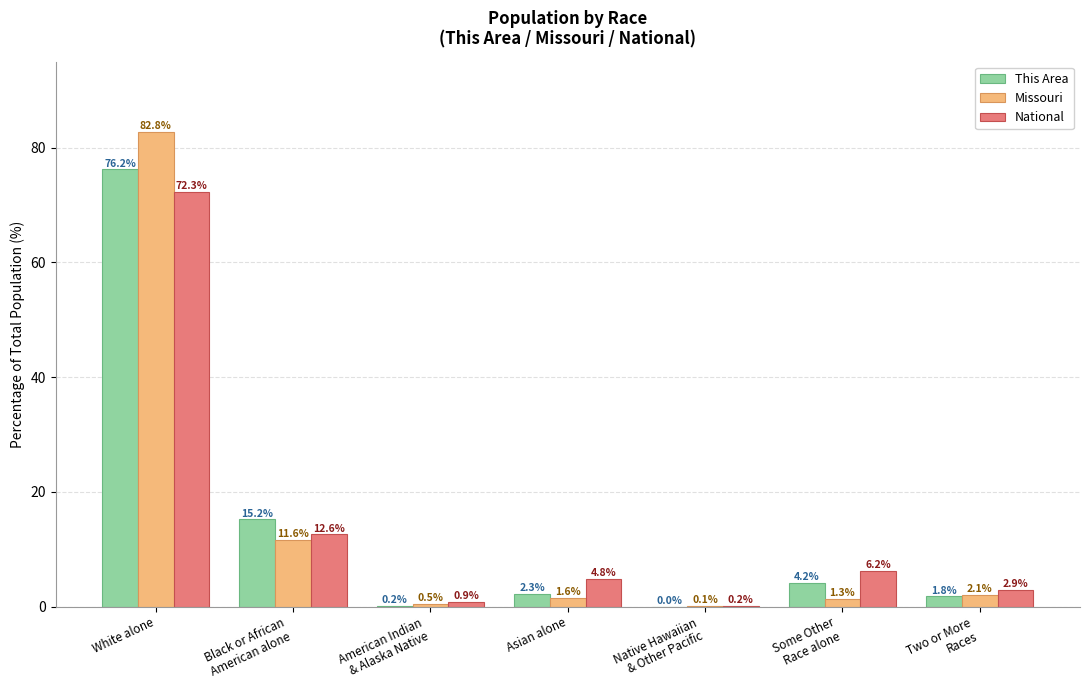

The value of This Area at White alone is 128.3. True or false?

False